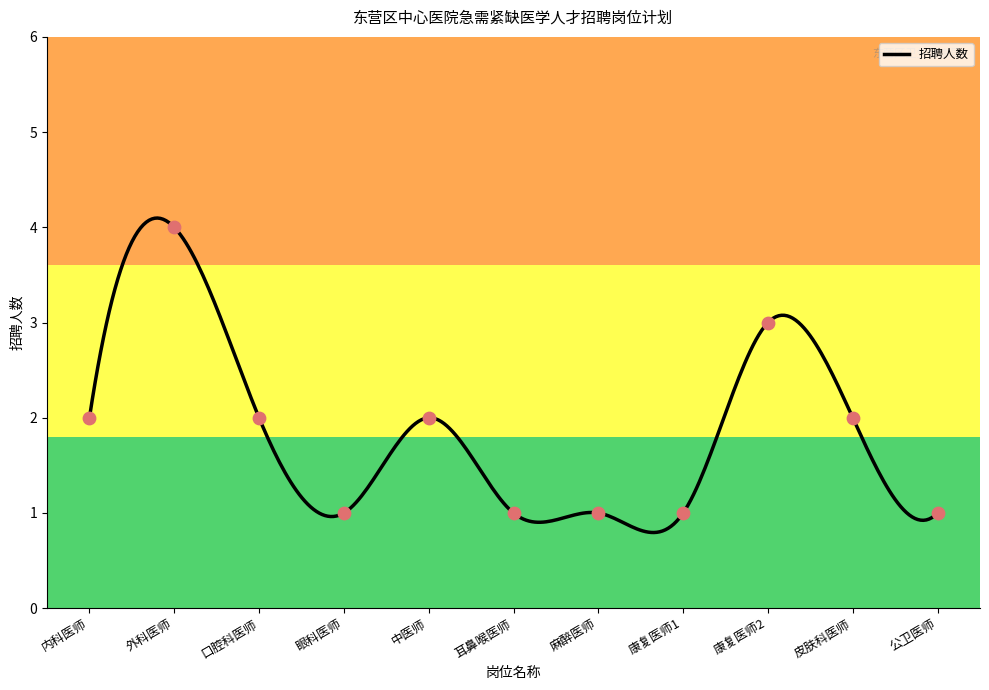

What is the change in value from 康复医师1 to 皮肤科医师?

+1